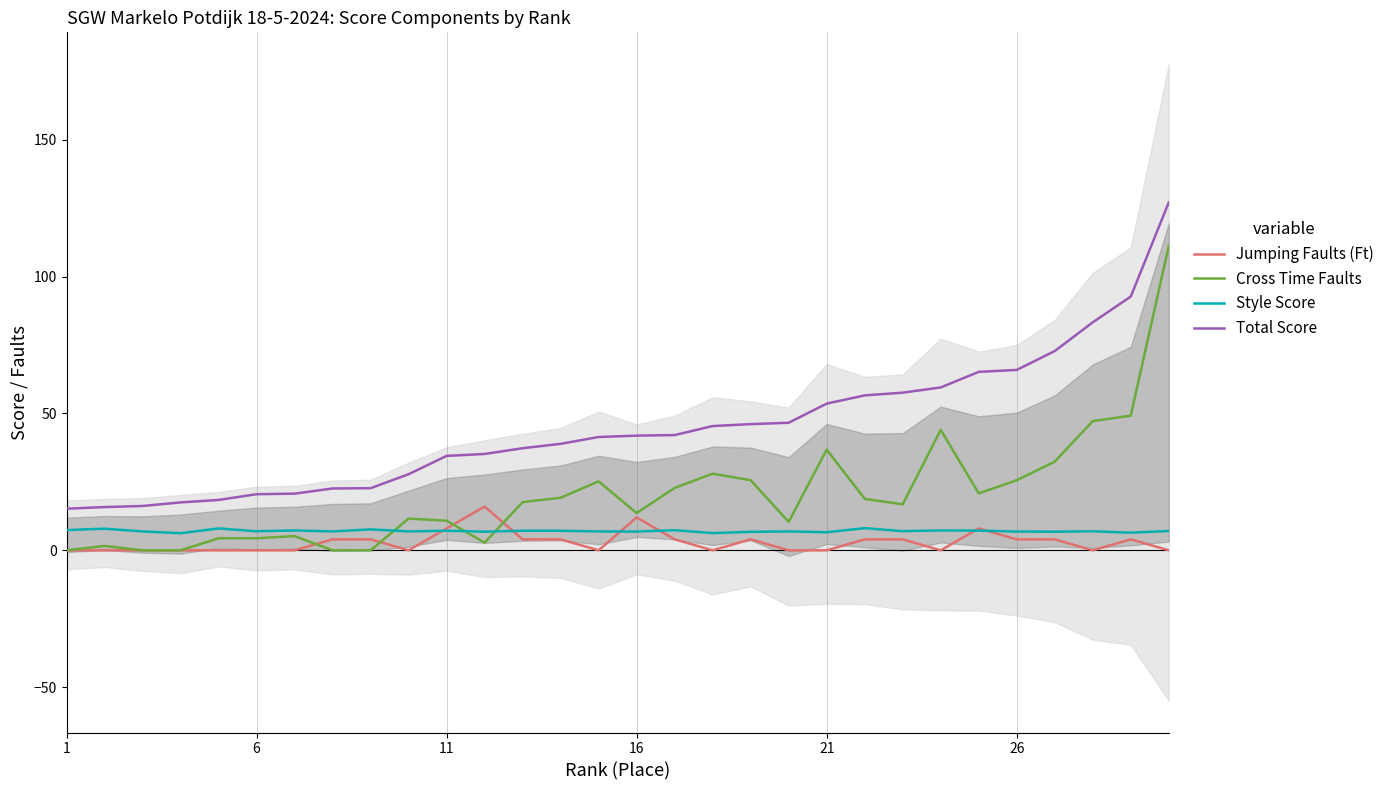

What is the value of the Style Score point at the 8th from the left?

6.9